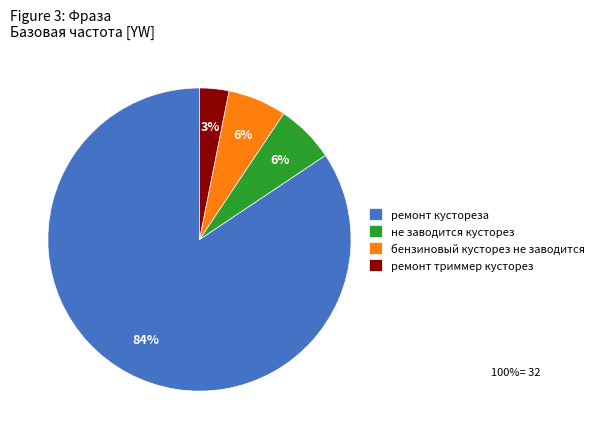

Is there a majority slice in this chart?

Yes